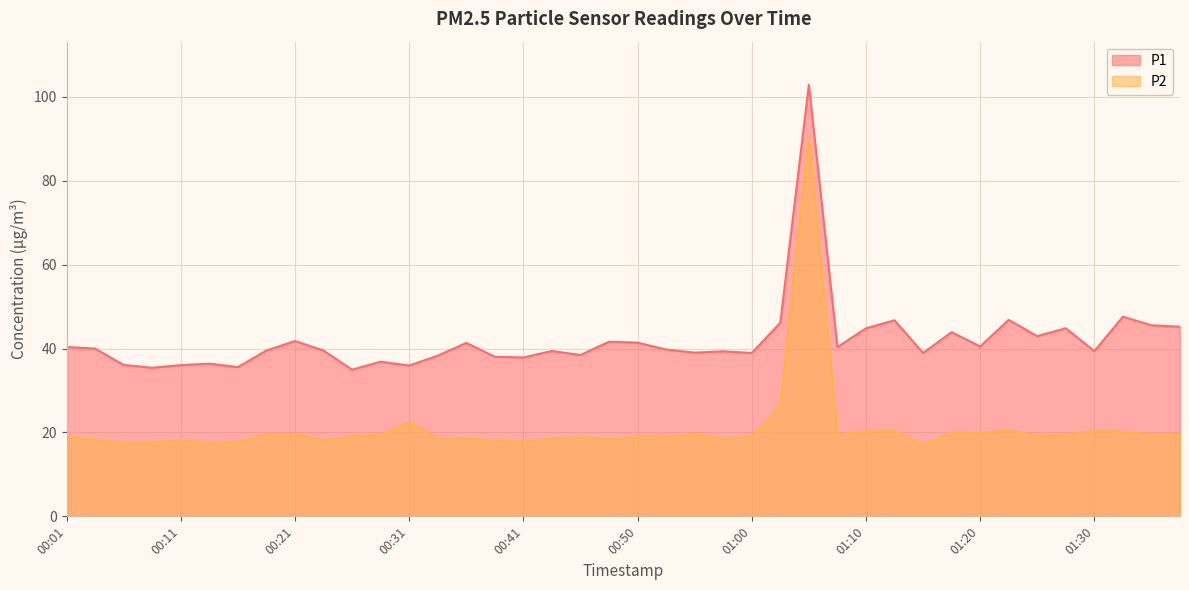

List the series in order of their overall mean, highest first.

P1, P2